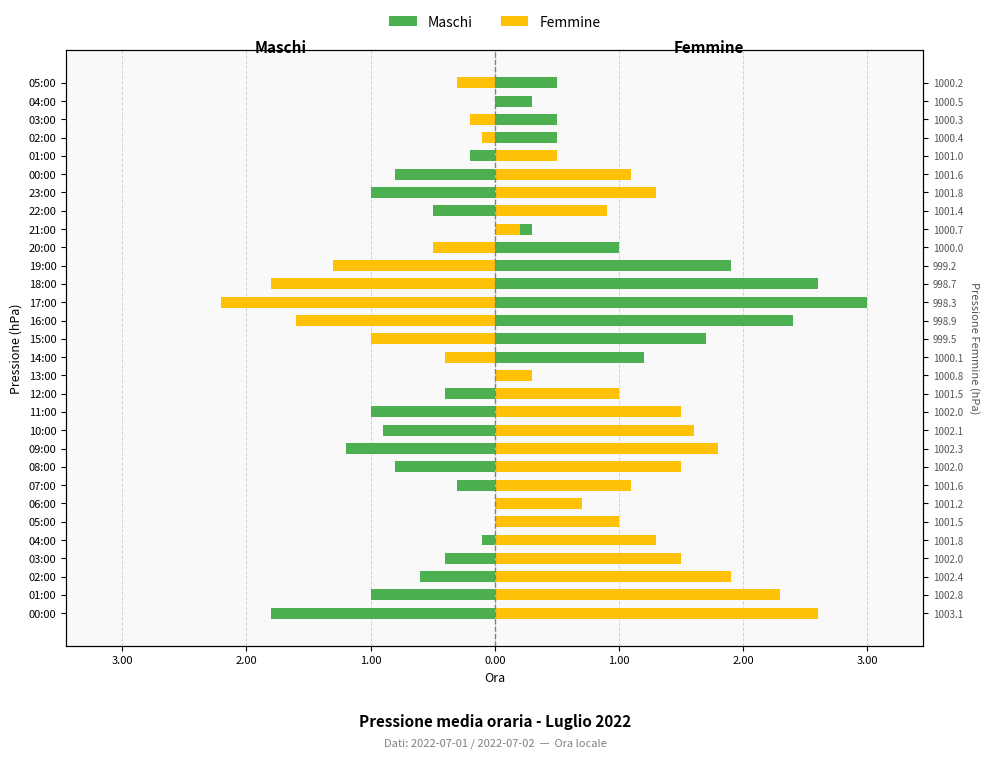

What is the smallest value displayed?

-2.2